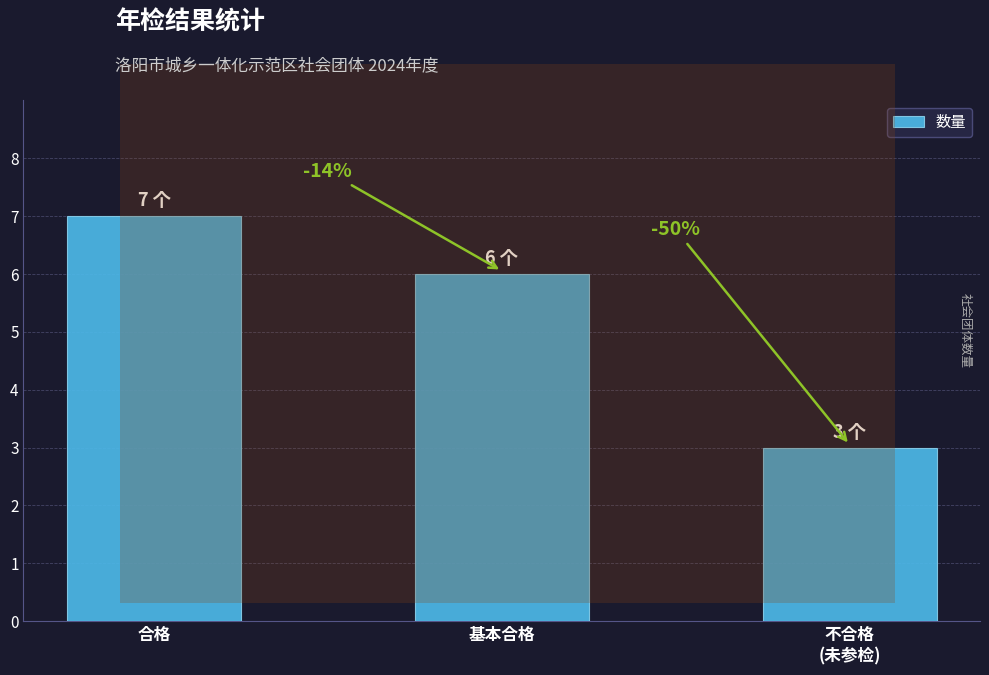

Are the bars horizontal?

No